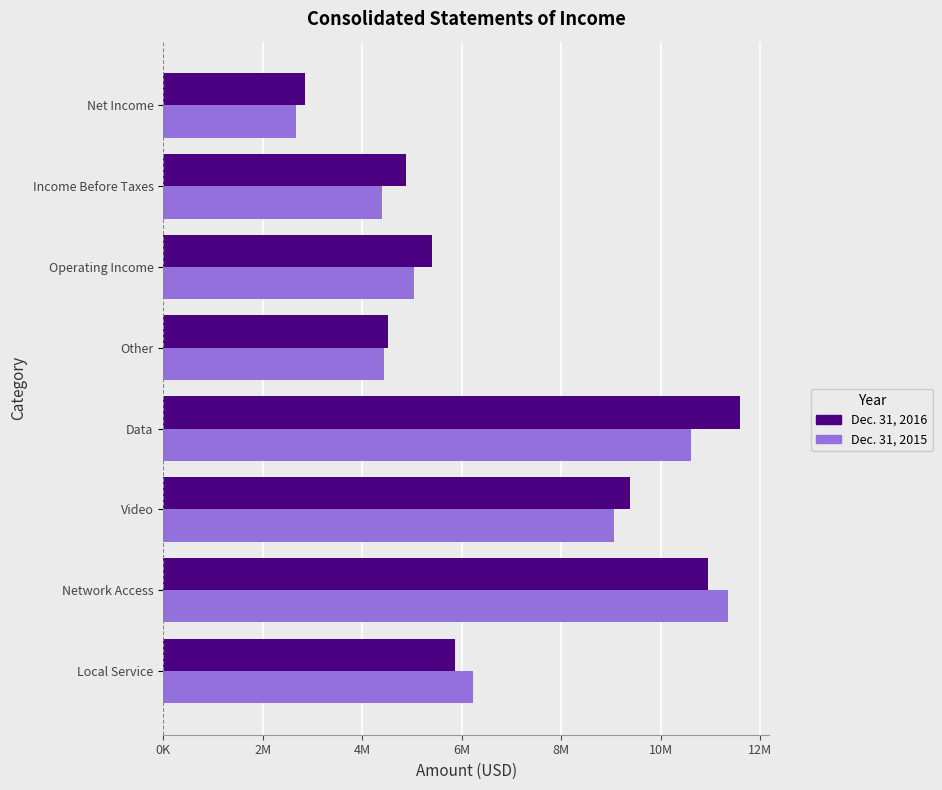

What is the difference between the second highest and second lowest values in the Dec. 31, 2015 series?

6225053